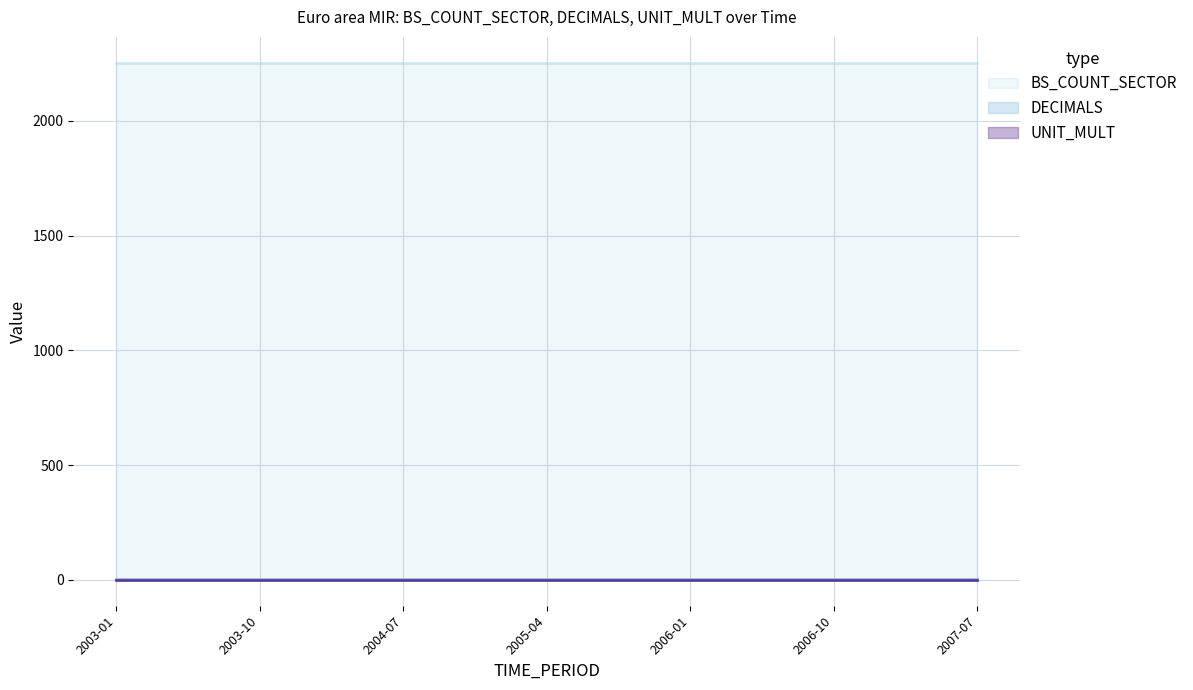

True or false: DECIMALS has more than 0 points higher than both neighbors.

False